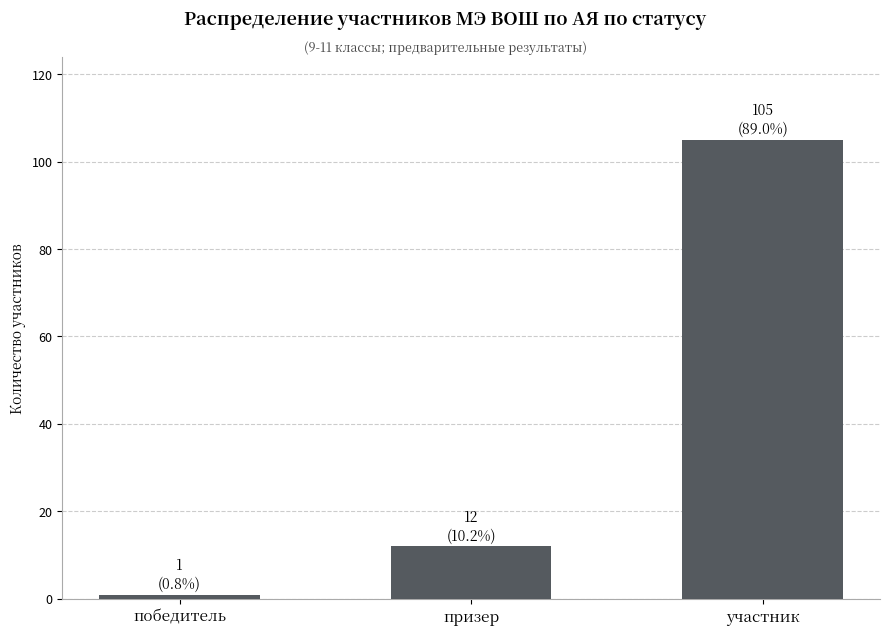

Reading right to left, what are all the values shown in this chart?

участник=105	призер=12	победитель=1